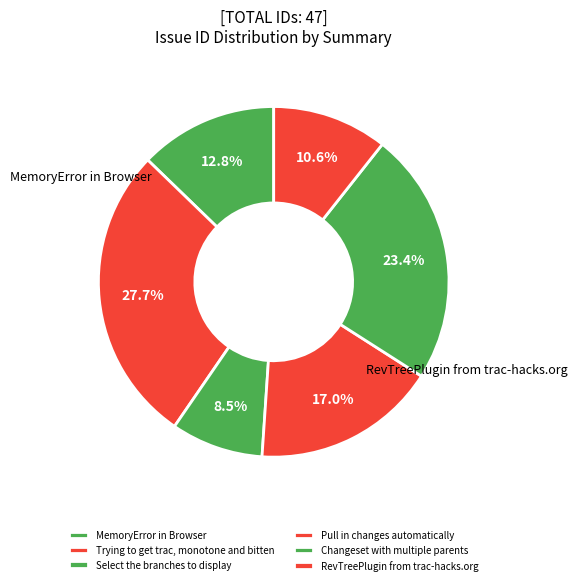

What is the smallest slice in the pie chart?

Select the branches to display